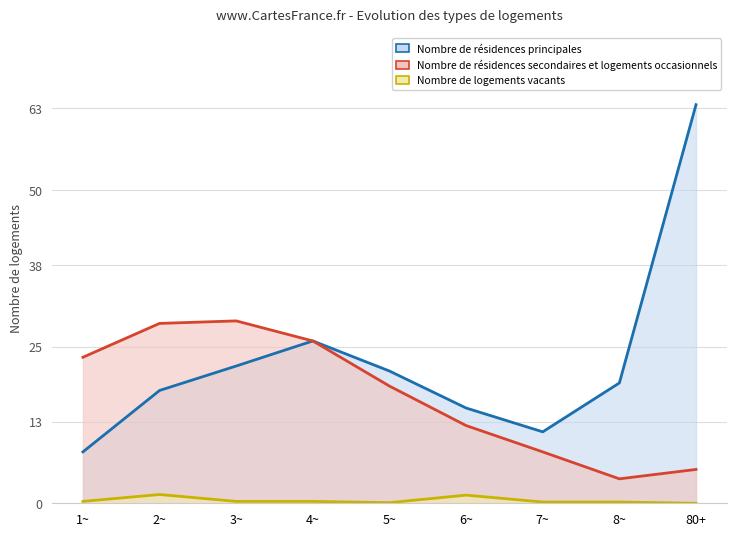

True or false: Nombre de résidences secondaires et logements occasionnels has more than 1 interior local peaks.

False